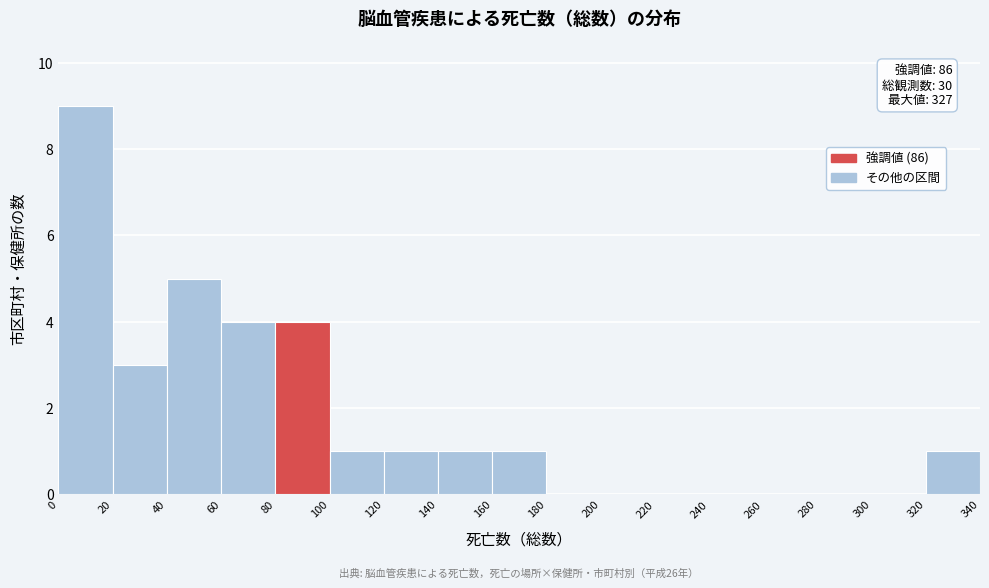

Over which range of the x-axis is the bar tallest?

0 to 20